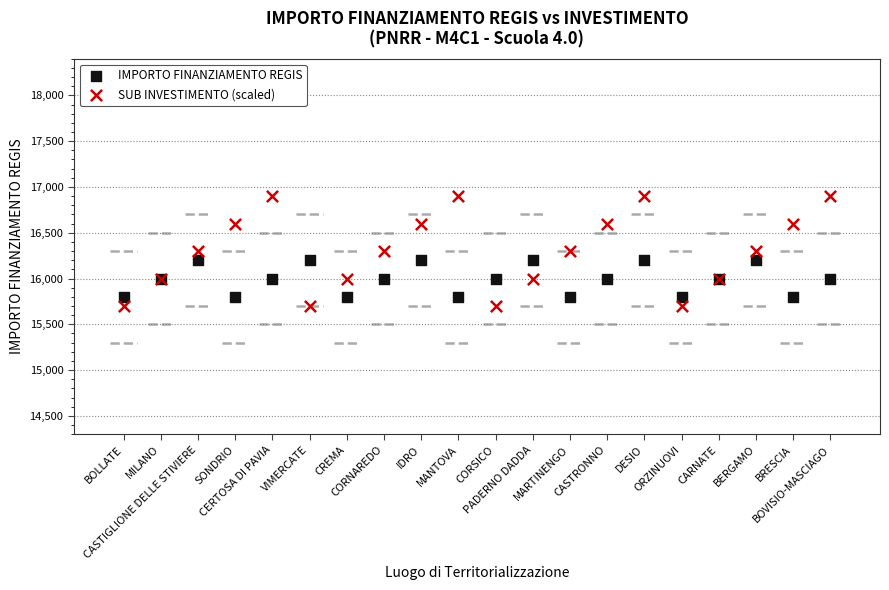

Which series reaches the minimum Y coordinate?

SUB INVESTIMENTO (scaled)